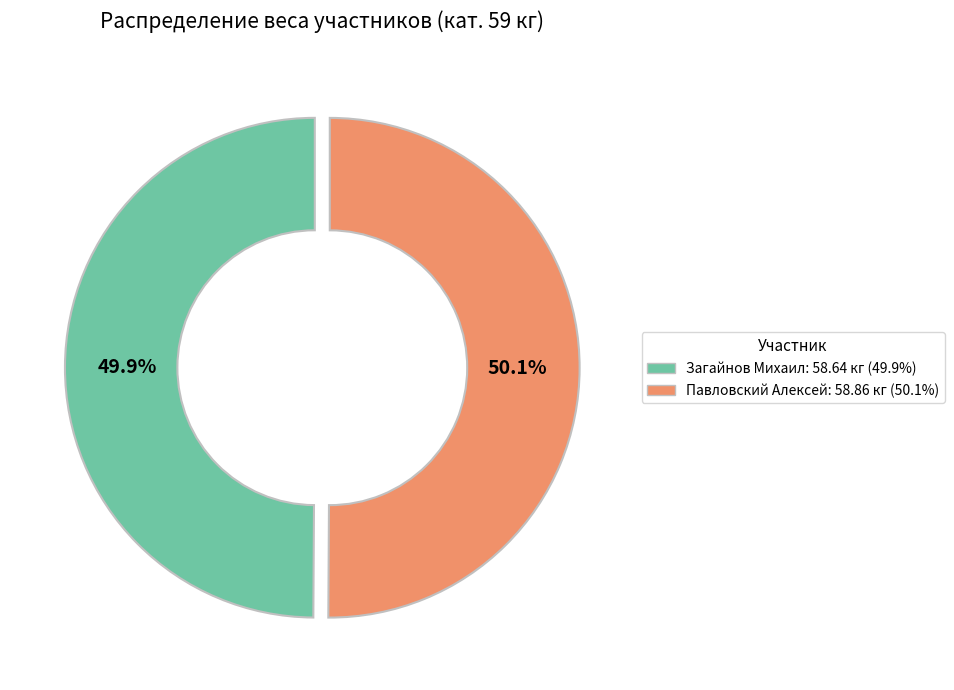

Combined, what portion of the pie is Загайнов Михаил and Павловский Алексей?

100.0%